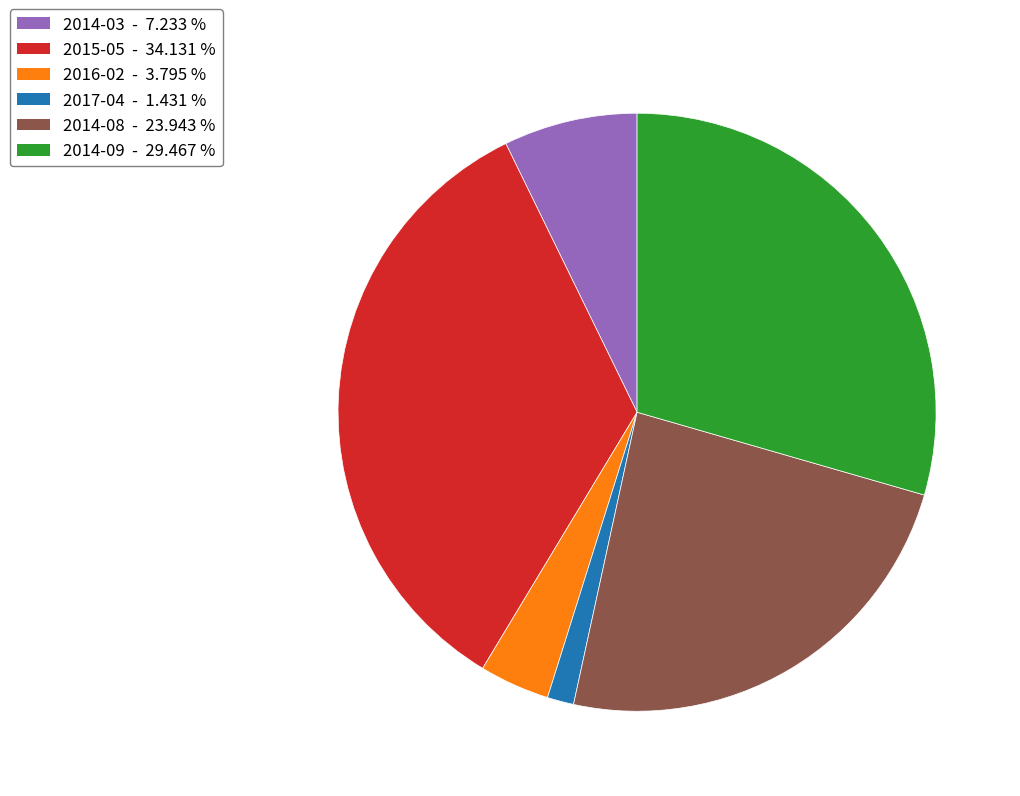

Does any single category account for the majority?

No